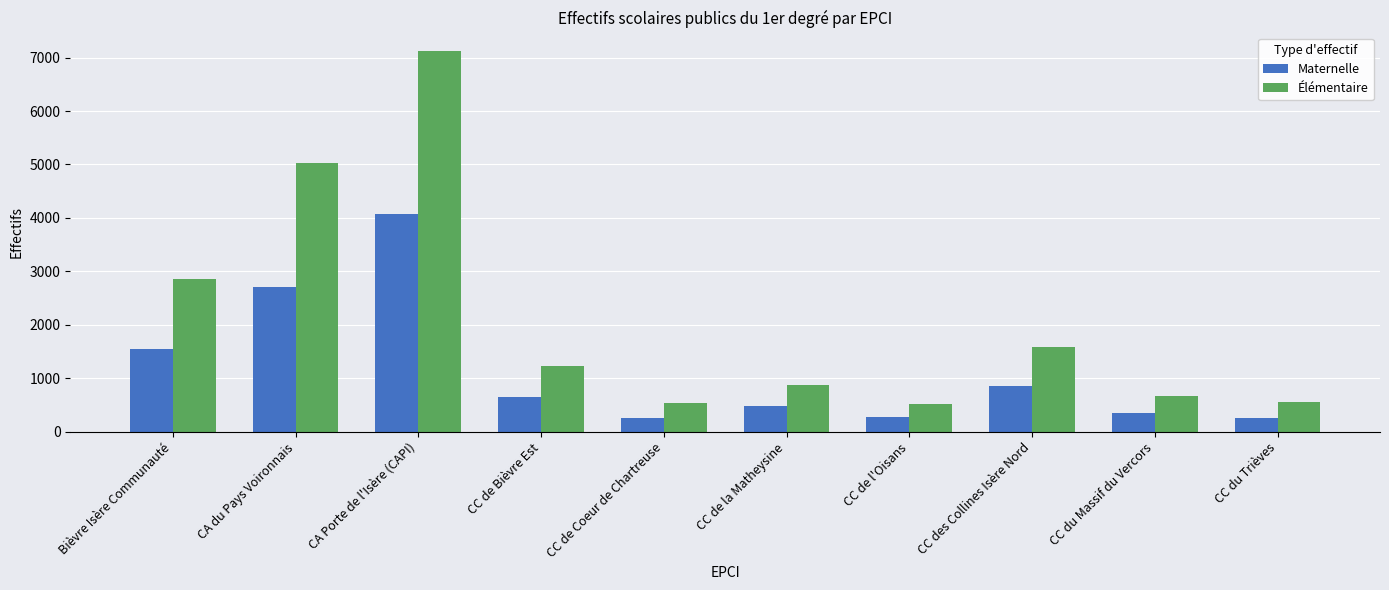

At CC des Collines Isère Nord, list the series in order from largest to smallest.

Élémentaire, Maternelle